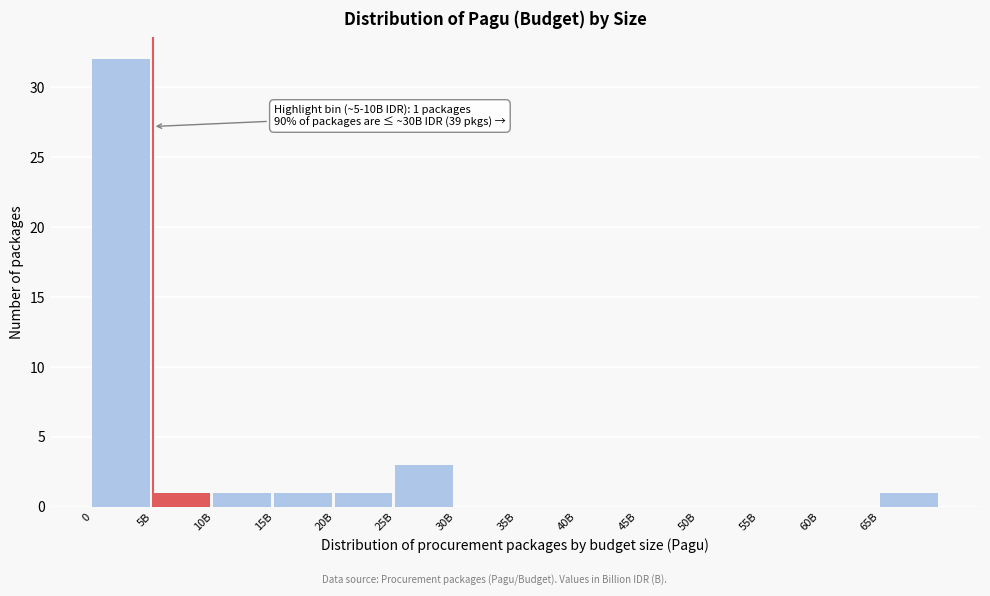

Reading left to right, transcribe all the data shown in this chart.

0=32	5B=1	10B=1	15B=1	20B=1	25B=3	30B=0	35B=0	40B=0	45B=0	50B=0	55B=0	60B=0	65B=1